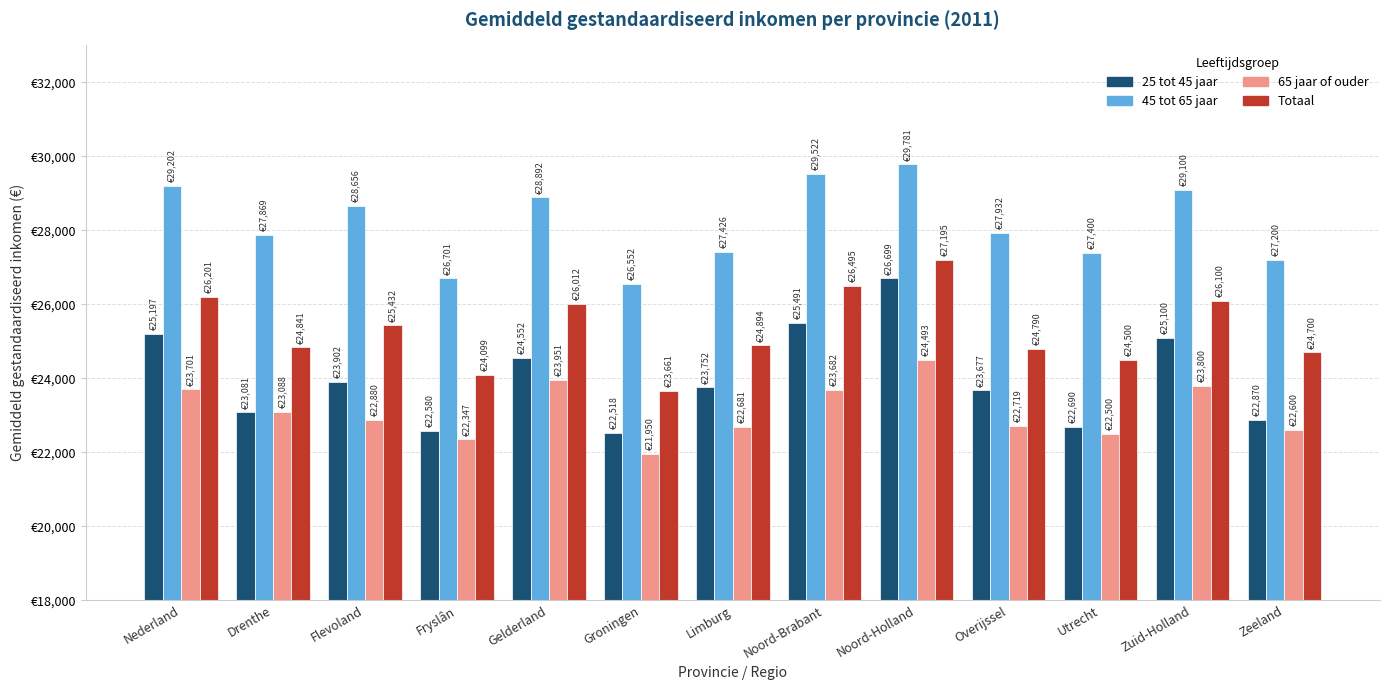

Is the value of Totaal at Noord-Holland greater than the value of 65 jaar of ouder at Limburg?

Yes